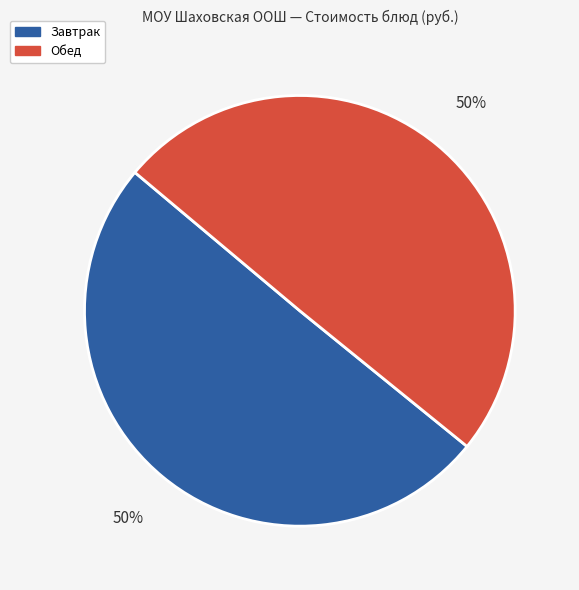

To the nearest percent, what is the average slice percentage?

50%